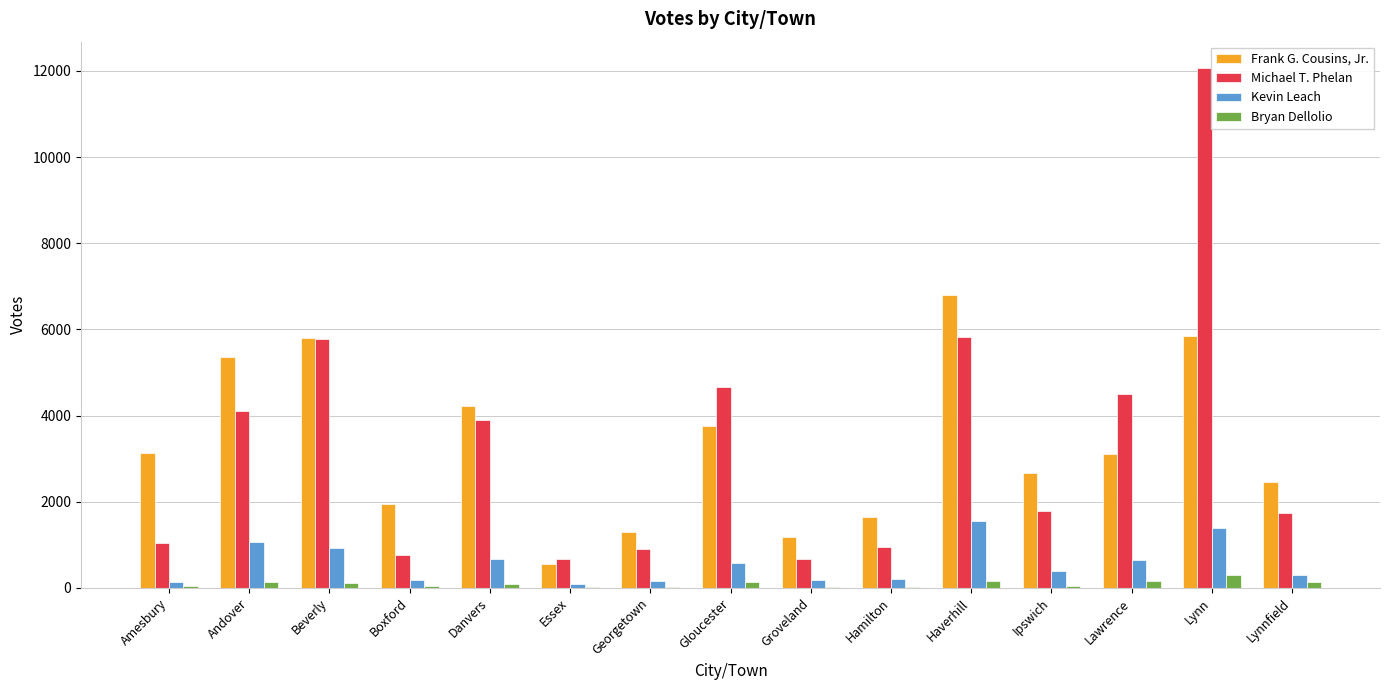

Is it true that Kevin Leach equals 642 at Lawrence?

True